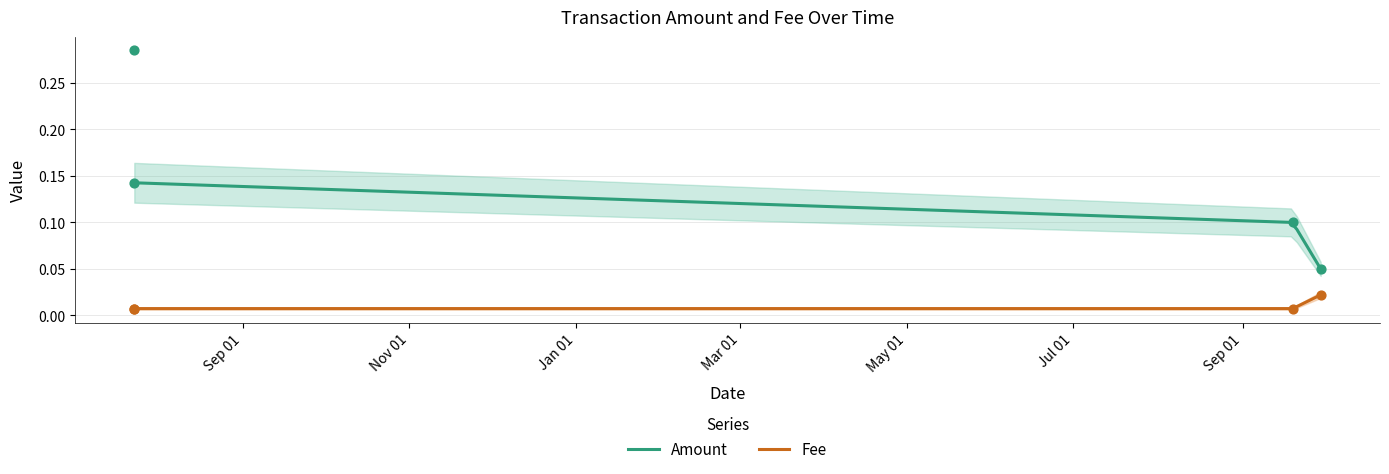

Is the value of Fee at 2020-09-19 05:40:18 greater than the value of Amount at 2020-09-29 11:21:54?

No